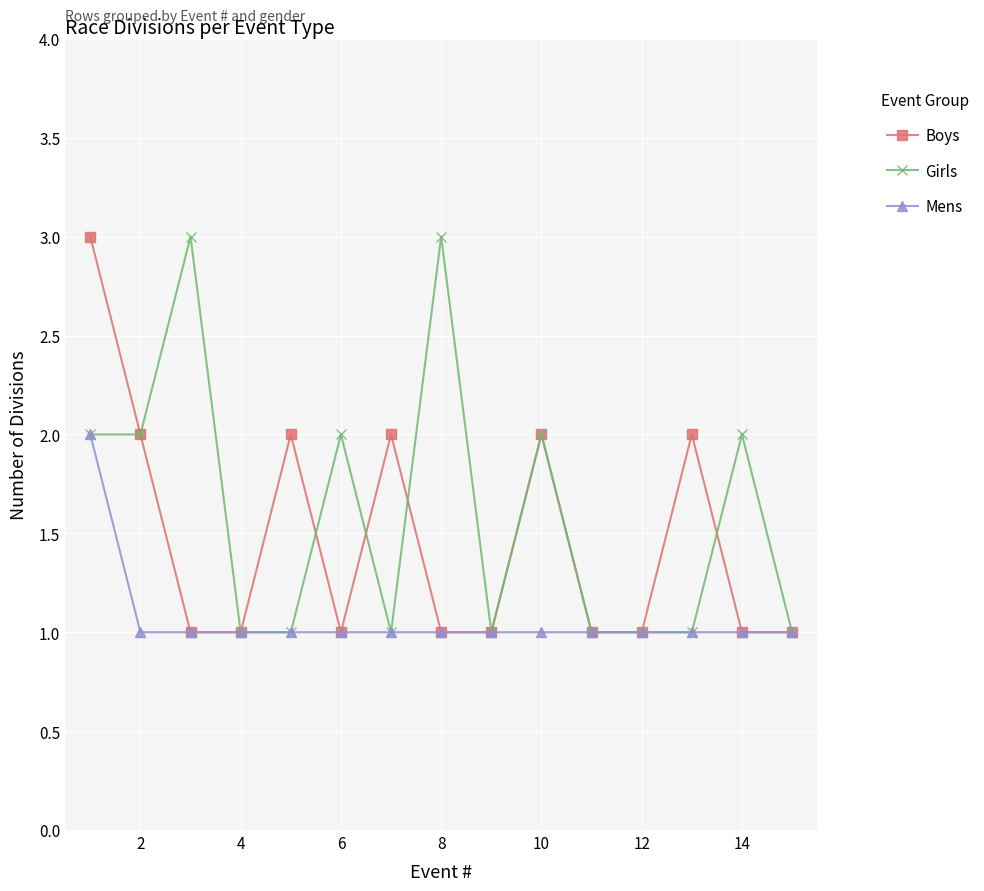

Rank the series by their average value, from lowest to highest.

Mens, Boys, Girls